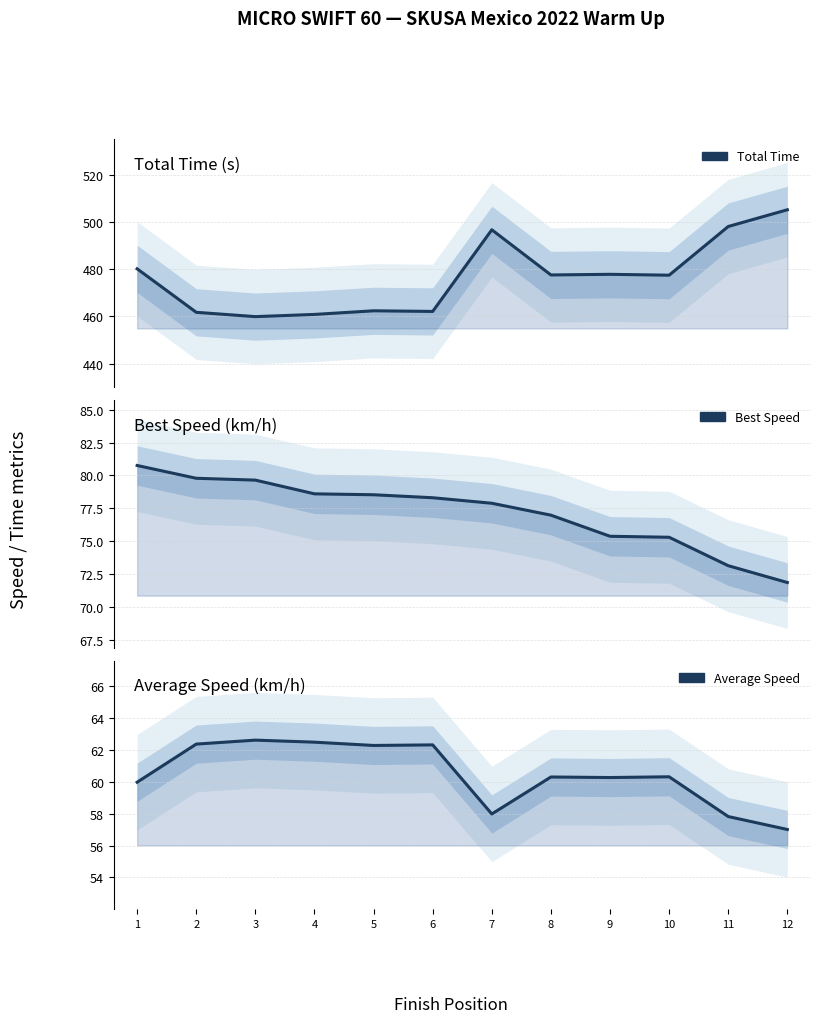

What is the sum of the Total Time values at 2 and 9?

939.5